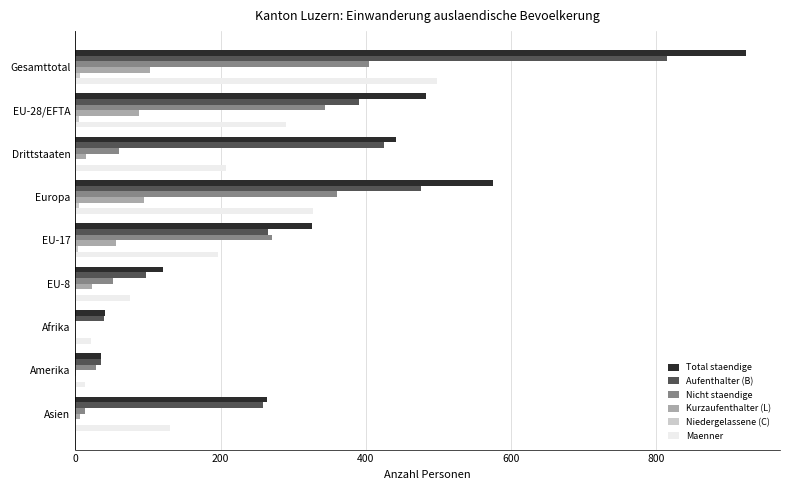

What is the sum of all Nicht staendige values?

1532